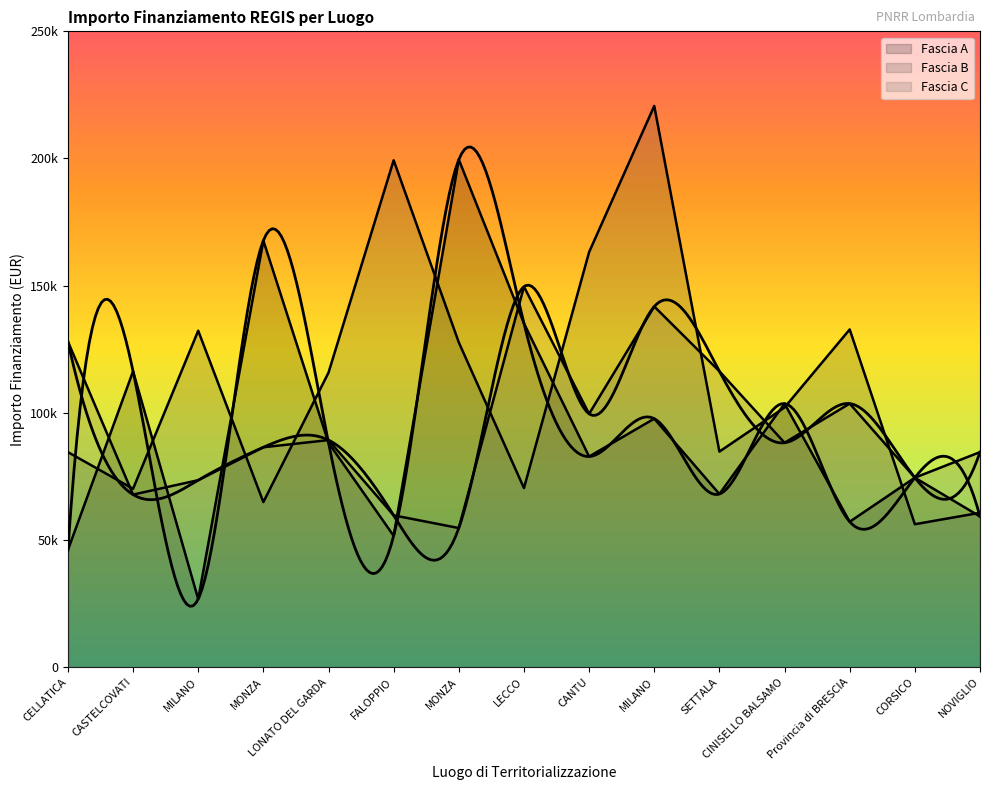

What are all the series names shown in the legend?

Fascia A, Fascia B, Fascia C